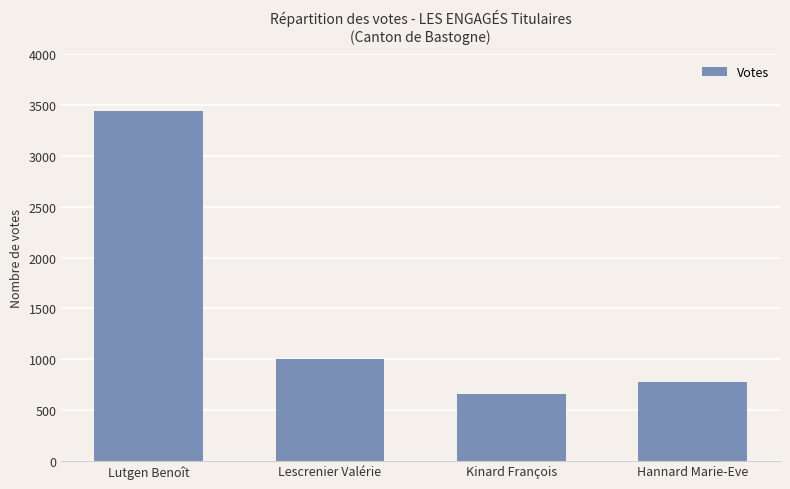

The chart shows a value of 1234 at Hannard Marie-Eve. True or false?

False